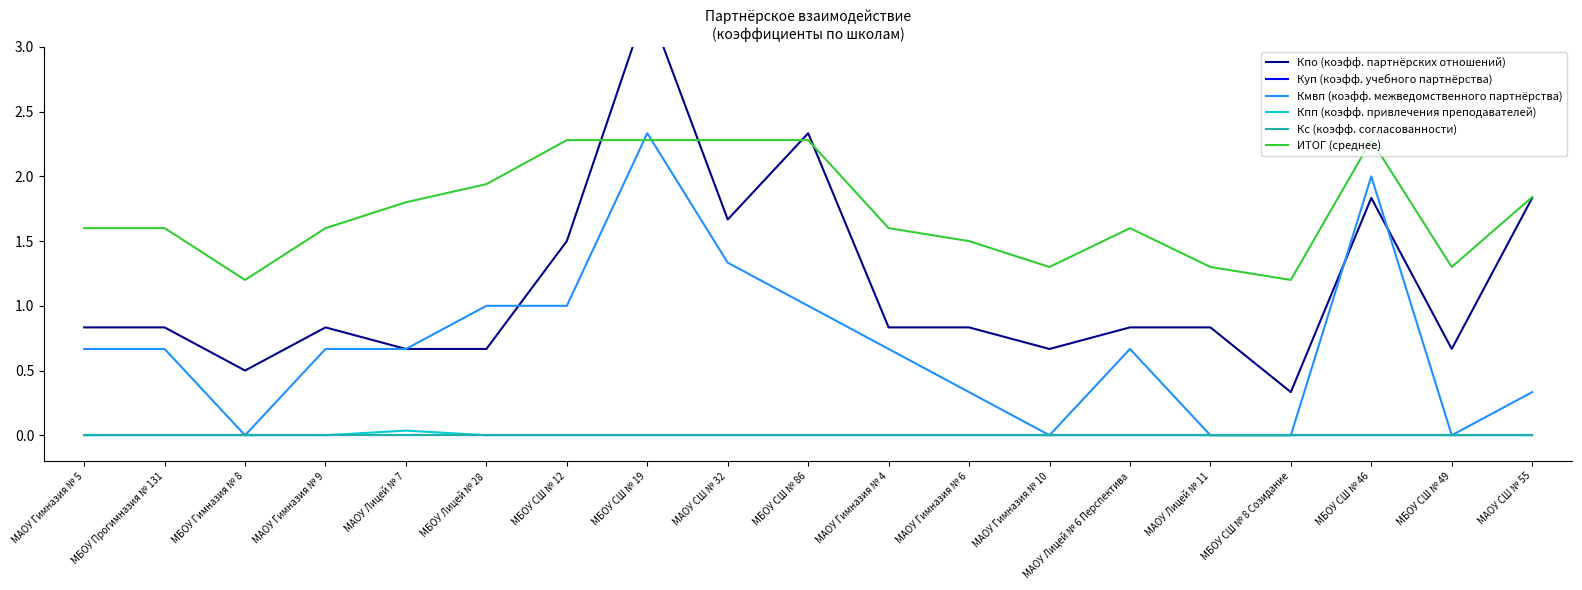

Reading right to left, extract all data points from this chart.

Кпо (коэфф. партнёрских отношений): 1.8	0.7	1.8	0.3	0.8	0.8	0.7	0.8	0.8	2.3	1.7	3.3	1.5	0.7	0.7	0.8	0.5	0.8	0.8
Куп (коэфф. учебного партнёрства): 0.0	0.0	0.0	0.0	0.0	0.0	0.0	0.0	0.0	0.0	0.0	0.0	0.0	0.0	0.0	0.0	0.0	0.0	0.0
Кмвп (коэфф. межведомственного партнёрства): 0.3	0.0	2.0	0.0	0.0	0.7	0.0	0.3	0.7	1.0	1.3	2.3	1.0	1.0	0.7	0.7	0.0	0.7	0.7
Кпп (коэфф. привлечения преподавателей): 0.0	0.0	0.0	0.0	0.0	0.0	0.0	0.0	0.0	0.0	0.0	0.0	0.0	0.0	0.0	0.0	0.0	0.0	0.0
Кс (коэфф. согласованности): 0.0	0.0	0.0	0.0	0.0	0.0	0.0	0.0	0.0	0.0	0.0	0.0	0.0	0.0	0.0	0.0	0.0	0.0	0.0
ИТОГ (среднее): 1.8	1.3	2.3	1.2	1.3	1.6	1.3	1.5	1.6	2.3	2.3	2.3	2.3	1.9	1.8	1.6	1.2	1.6	1.6